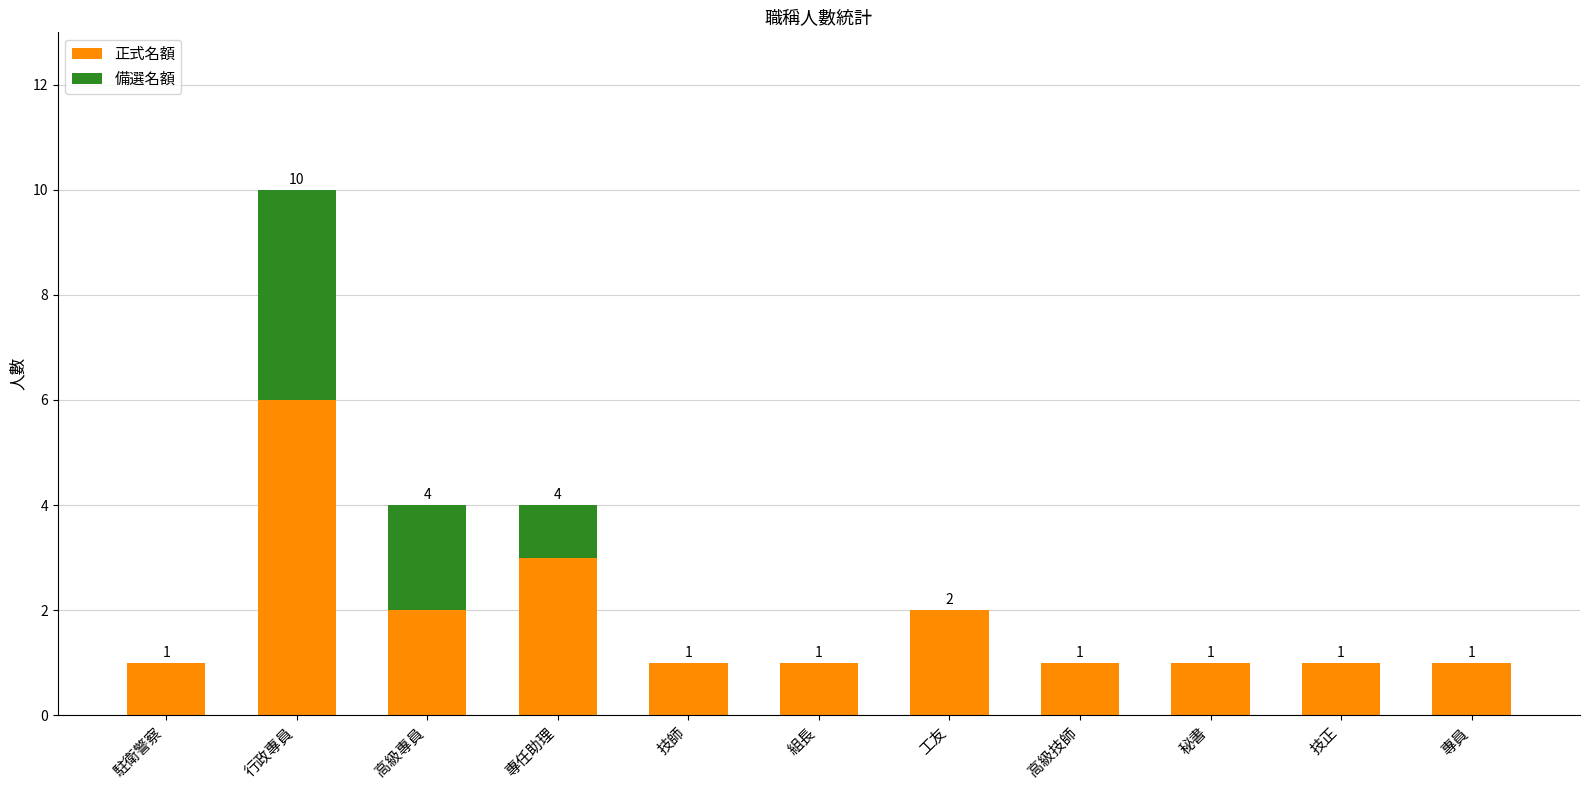

At which category is the sum across all series the highest?

行政專員